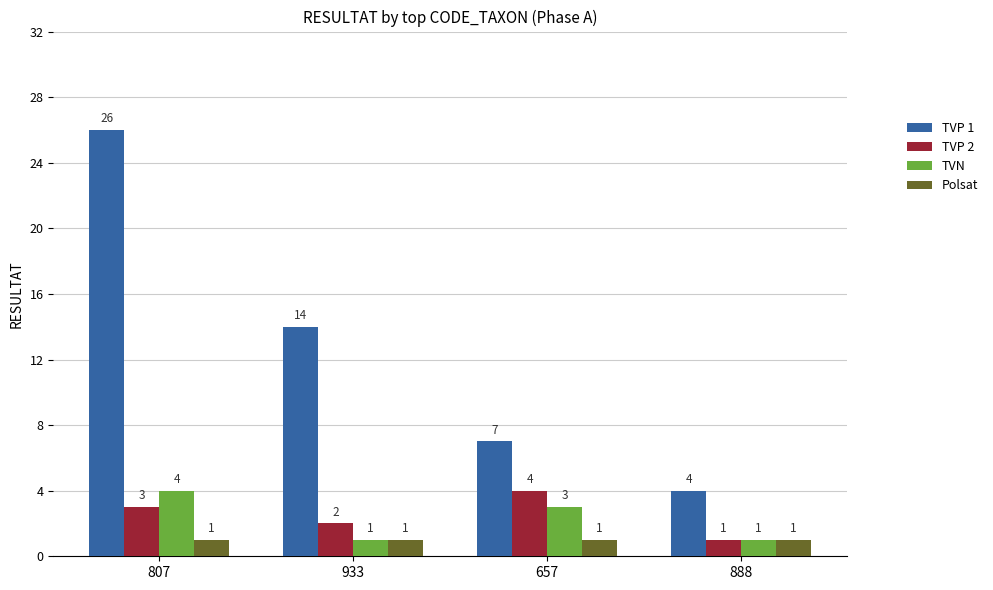

True or false: TVP 1 has a value of 7 at 657.

True